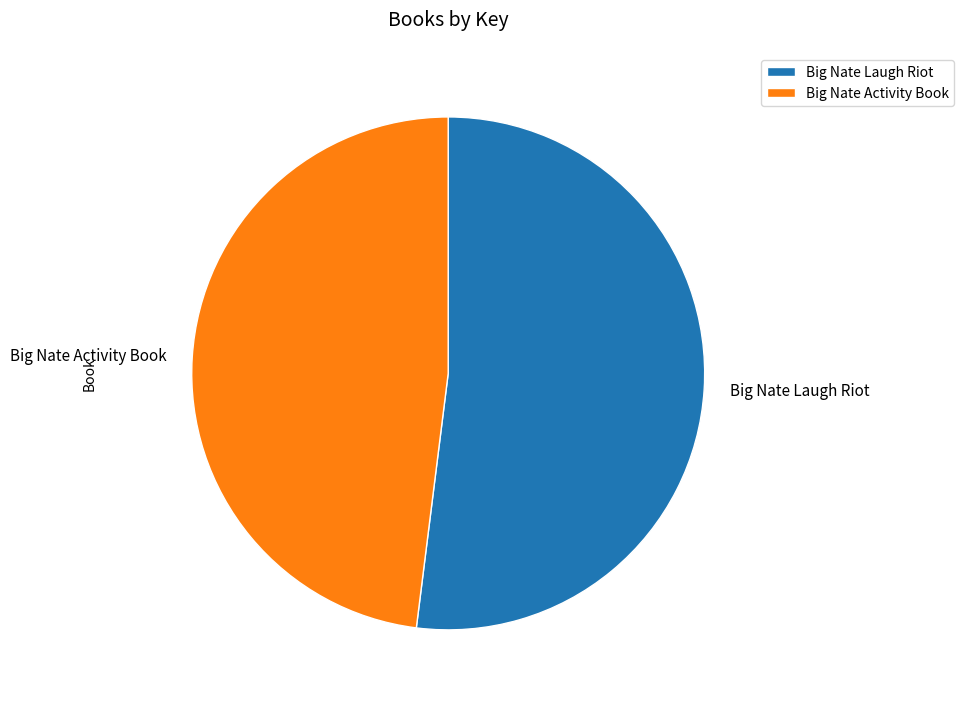

The Big Nate Activity Book slice represents 60% of the pie. True or false?

False